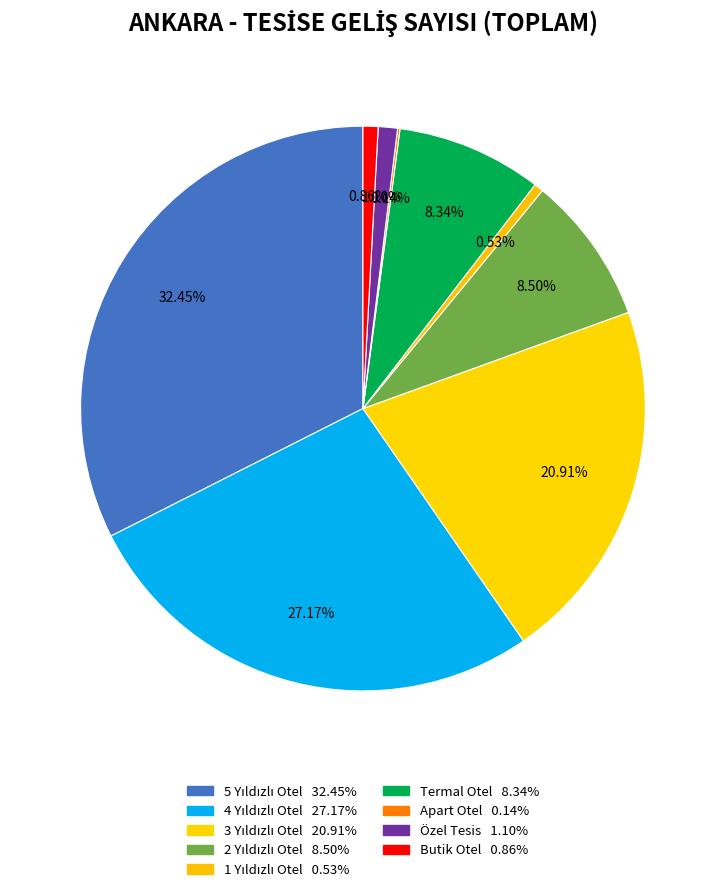

Rank the categories by value from lowest to highest.

Apart Otel, 1 Yıldızlı Otel, Butik Otel, Özel Tesis, Termal Otel, 2 Yıldızlı Otel, 3 Yıldızlı Otel, 4 Yıldızlı Otel, 5 Yıldızlı Otel